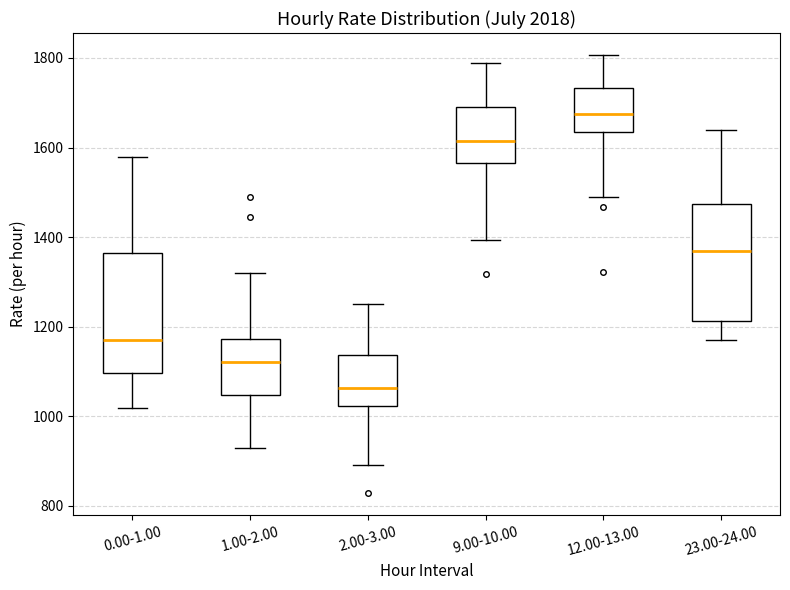

Which box's median line is the highest?

12.00-13.00